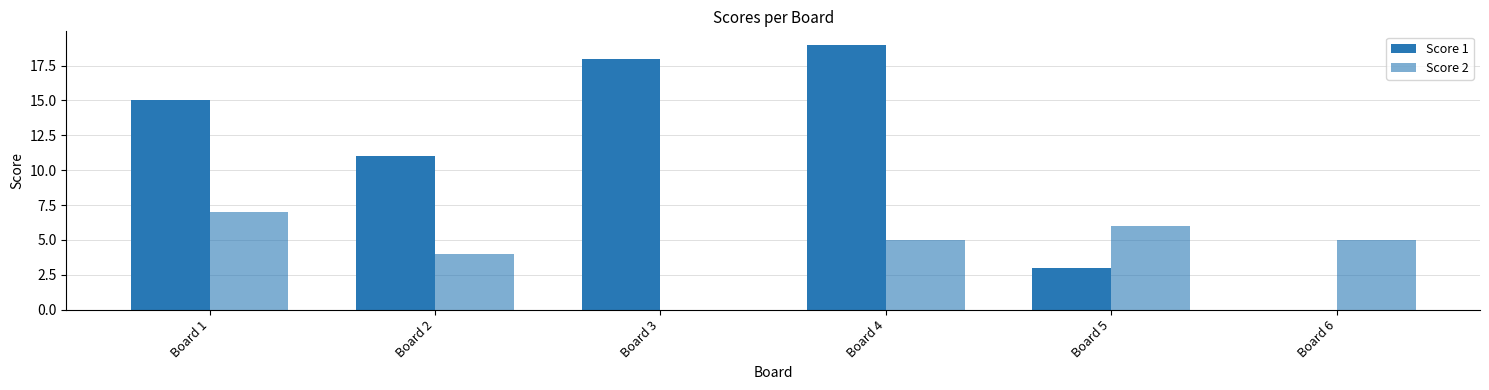

Are the bars horizontal?

No